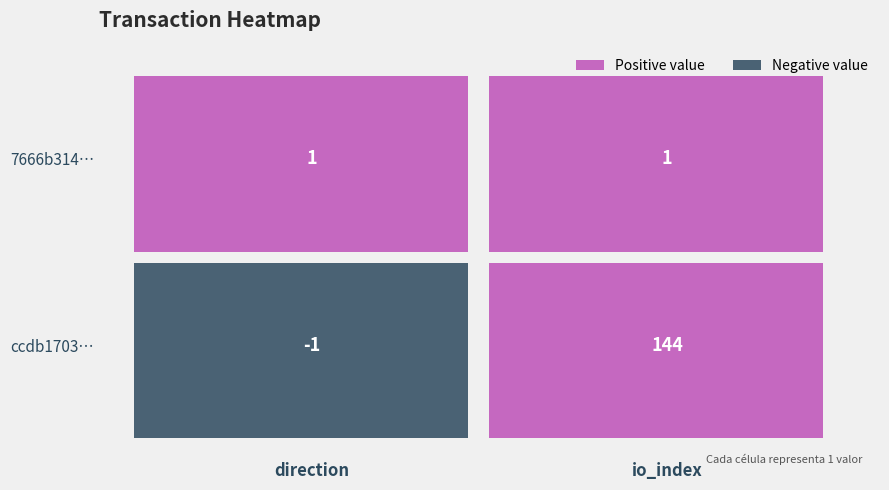

At 0, list the series in order from smallest to largest.

ccdb1703a3499565b3c97aa34e42d07dc679d67, 7666b314dfe6180f3db026eda38700215e098cf